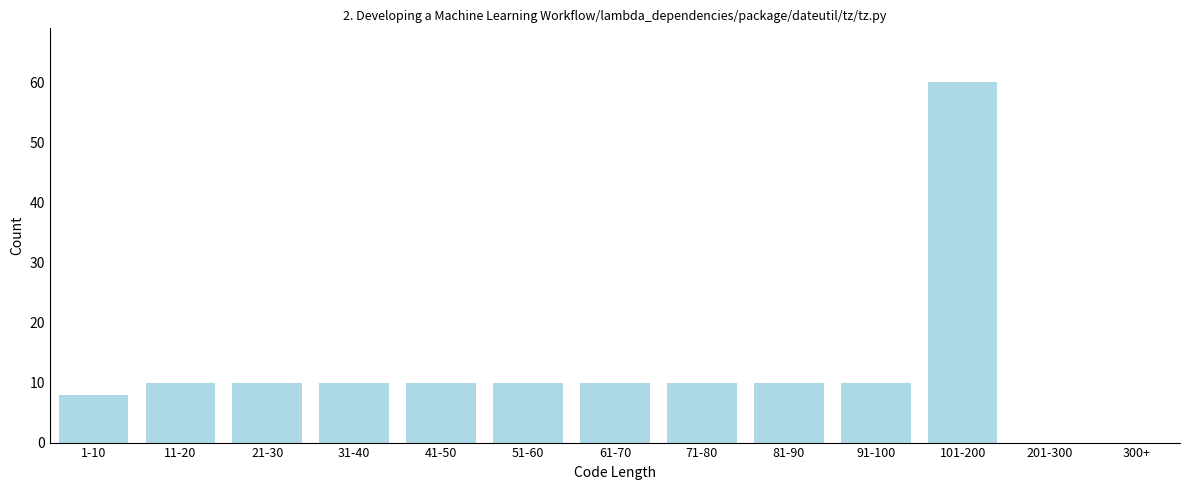

What is the ratio of the value at 41-50 to the value at 11-20?

1.0